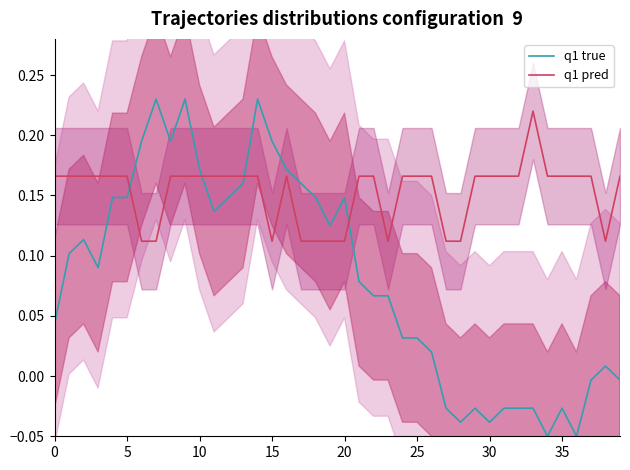

What is the highest value of the q1 true series?

0.2